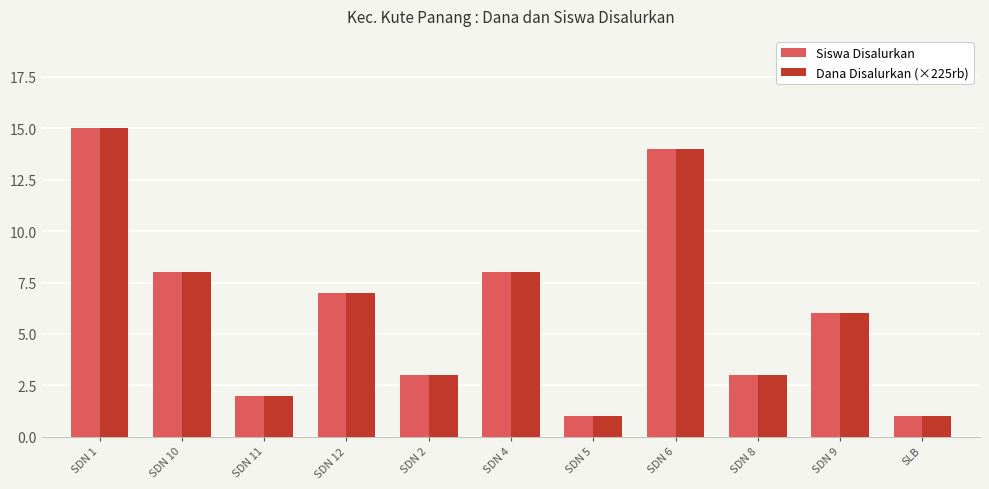

What is the total value across all series at SDN 8?

6